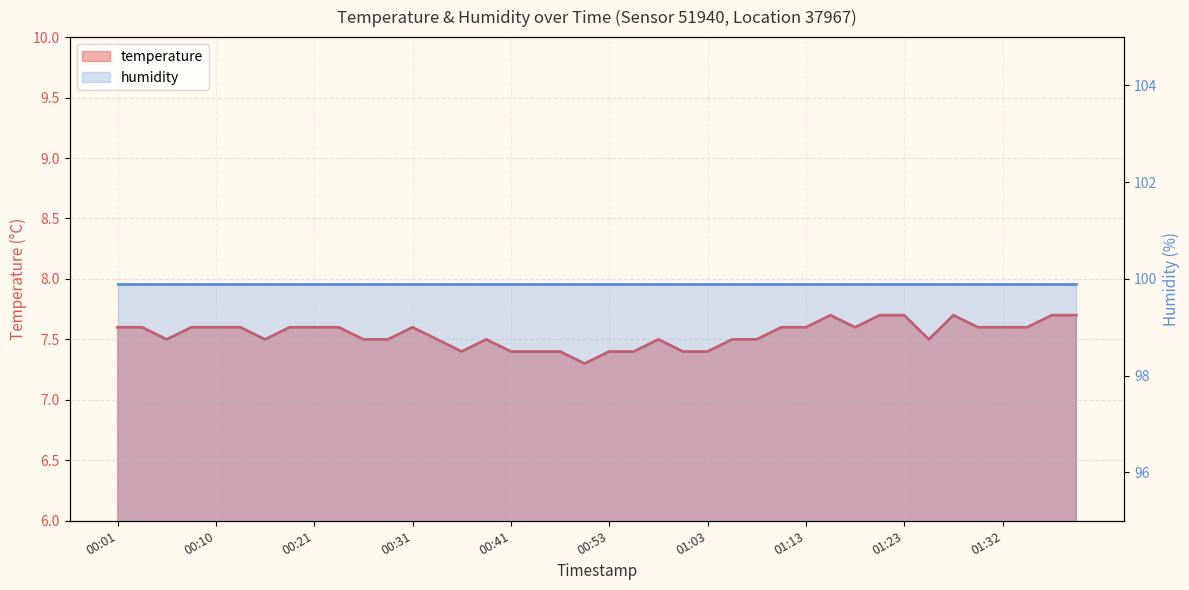

Reading left to right, transcribe all the data shown in this chart.

7.6	7.6	7.5	7.6	7.6	7.6	7.5	7.6	7.6	7.6	7.5	7.5	7.6	7.5	7.4	7.5	7.4	7.4	7.4	7.3	7.4	7.4	7.5	7.4	7.4	7.5	7.5	7.6	7.6	7.7	7.6	7.7	7.7	7.5	7.7	7.6	7.6	7.6	7.7	7.7